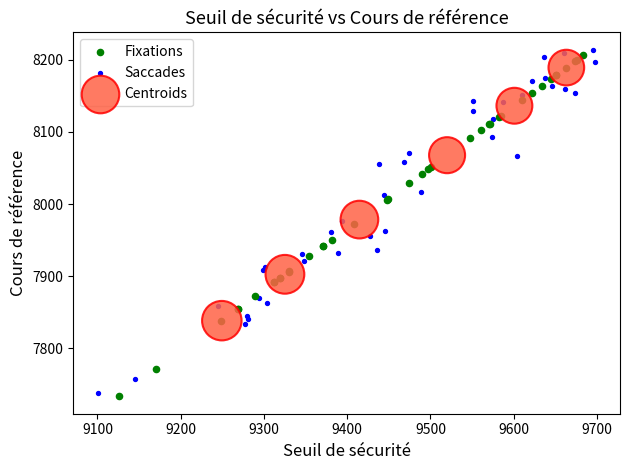

What are all the series names shown in the legend?

Fixations, Saccades, Centroids